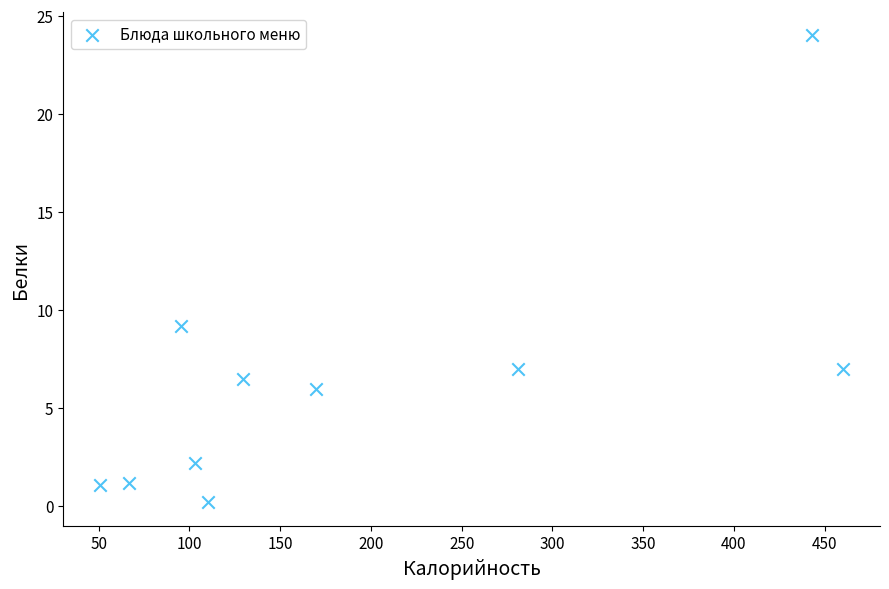

What is the average X value?

191.0